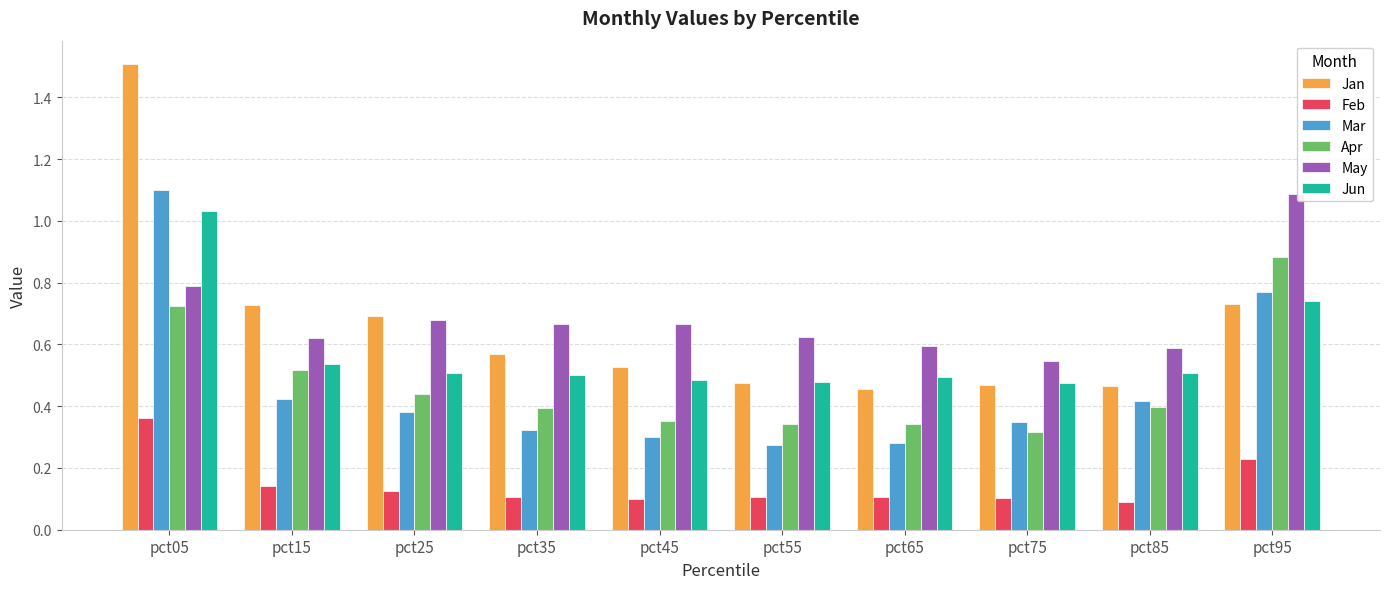

What is the sum of all Feb values?

1.5